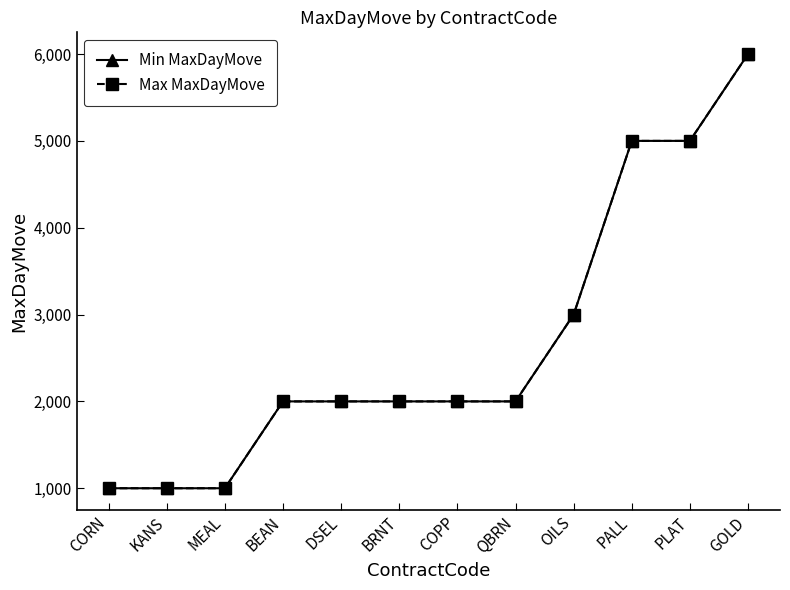

Count the Min MaxDayMove values in the range 2000 to 5000.

8